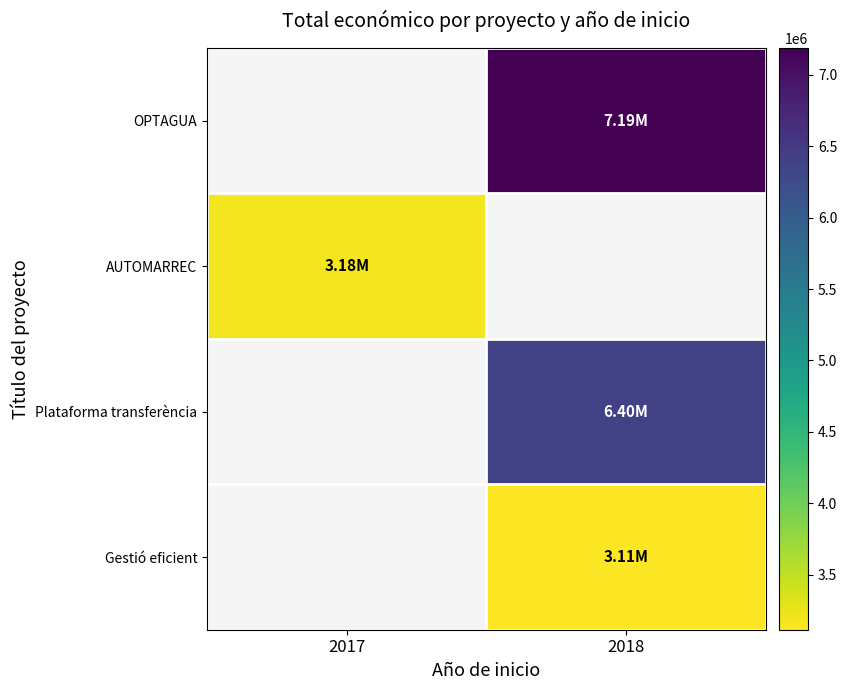

Between 2017 and 2018, which is larger?

2018